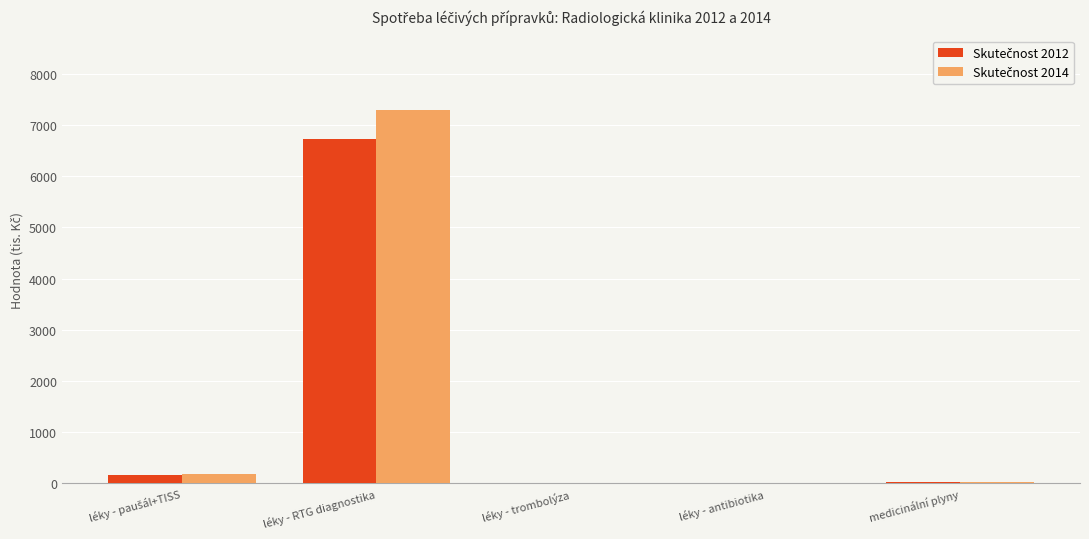

At which category is the sum across all series the highest?

léky - RTG diagnostika